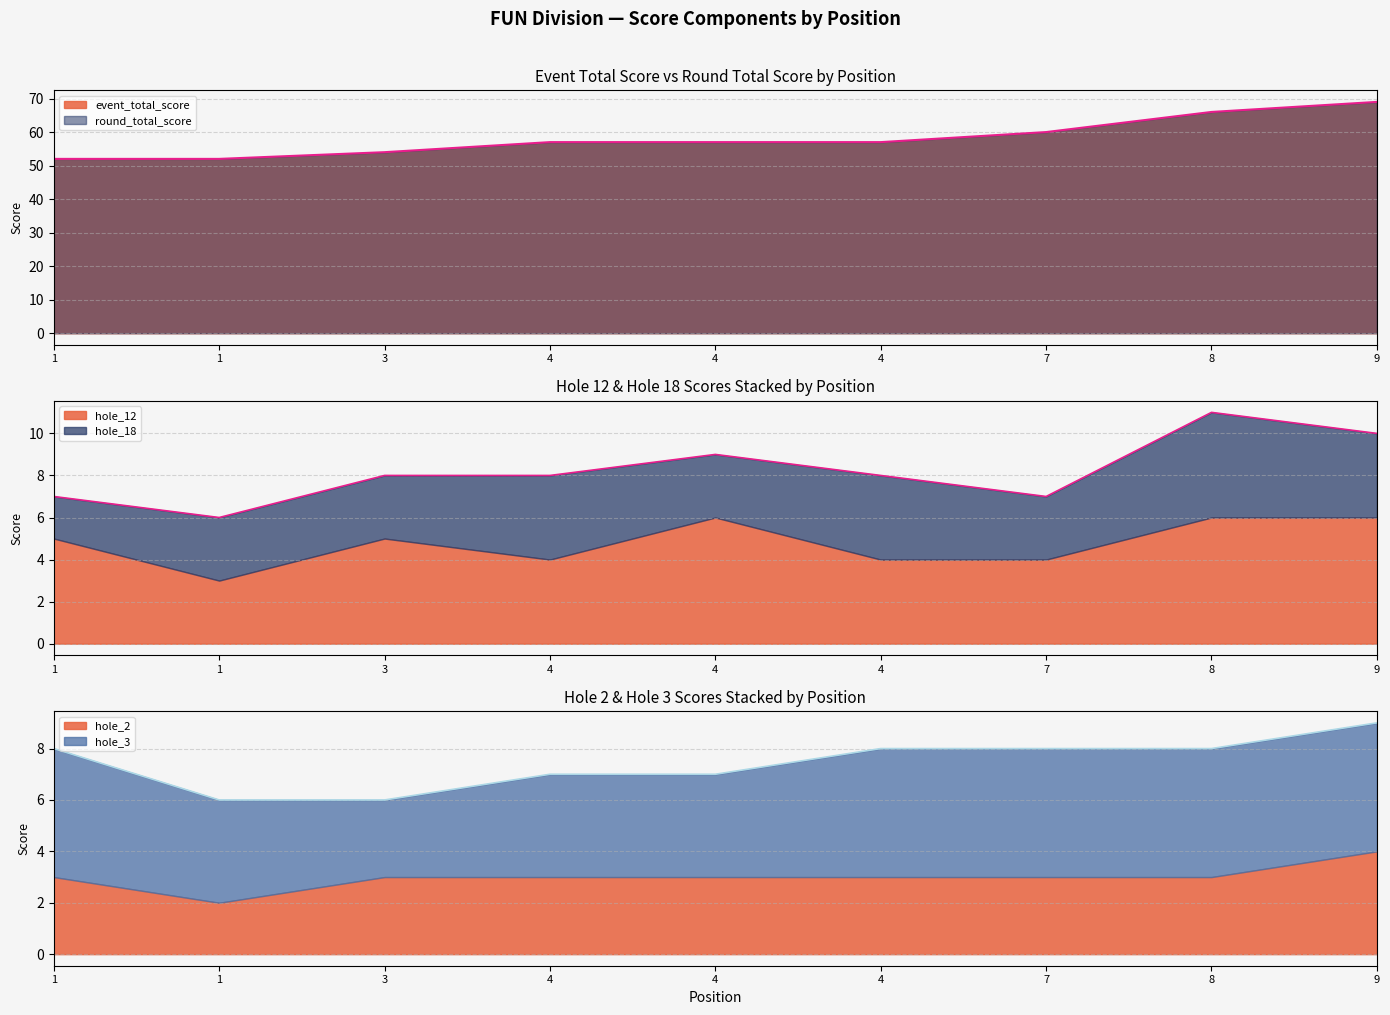

True or false: hole_18 has a value of 6 at 4.

False